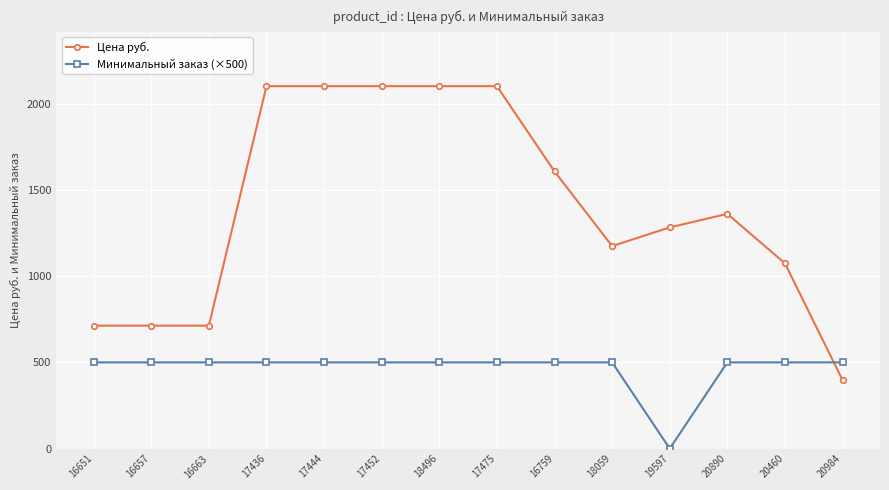

At how many categories does at least one series exceed 153?

14